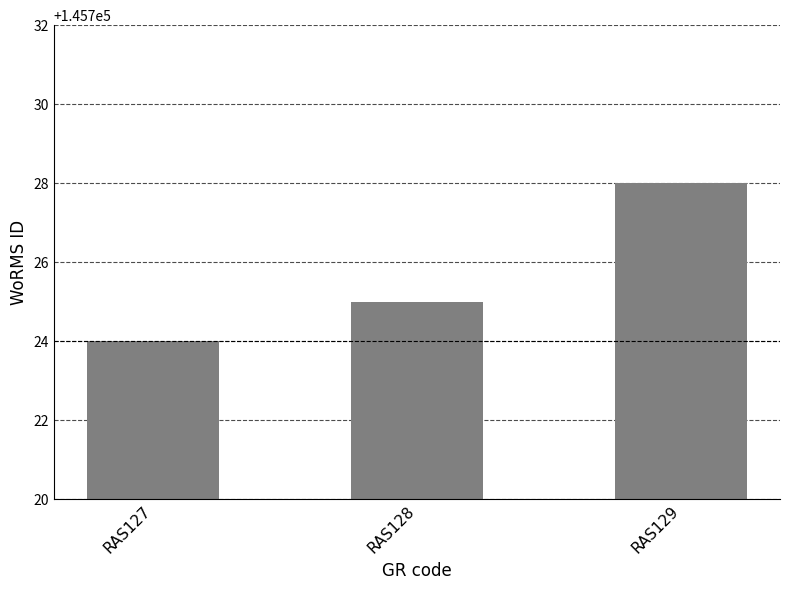

Reading left to right, transcribe all the data shown in this chart.

RAS127=145724	RAS128=145725	RAS129=145728